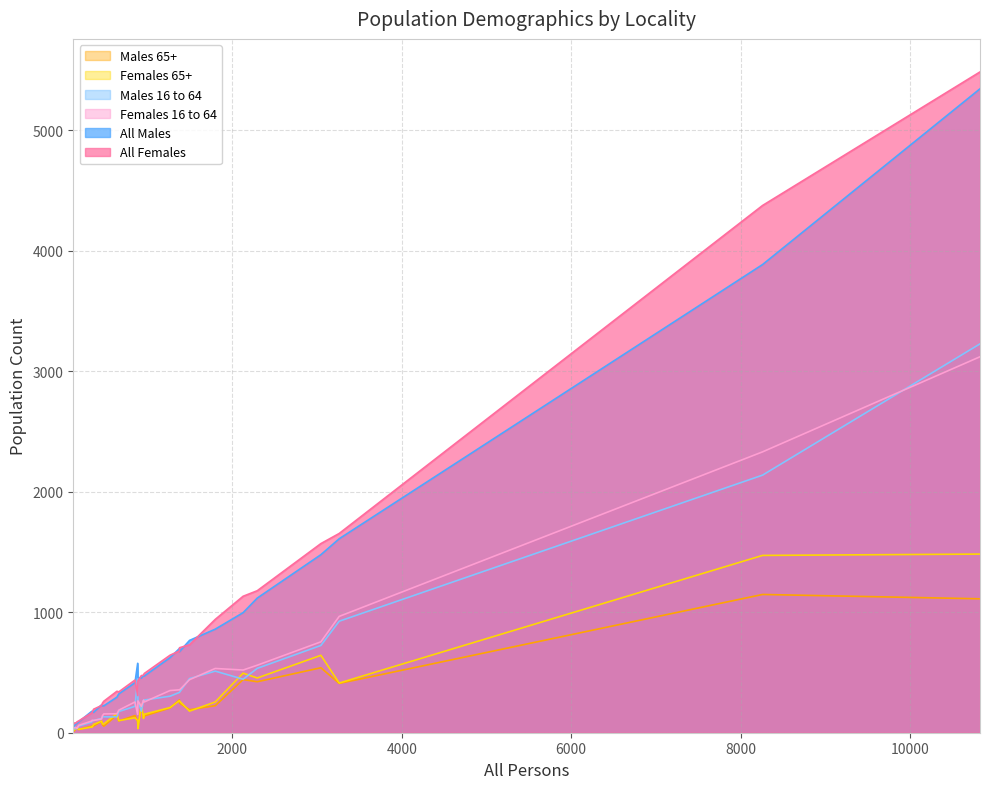

What is the total value across all series at 18?

1779